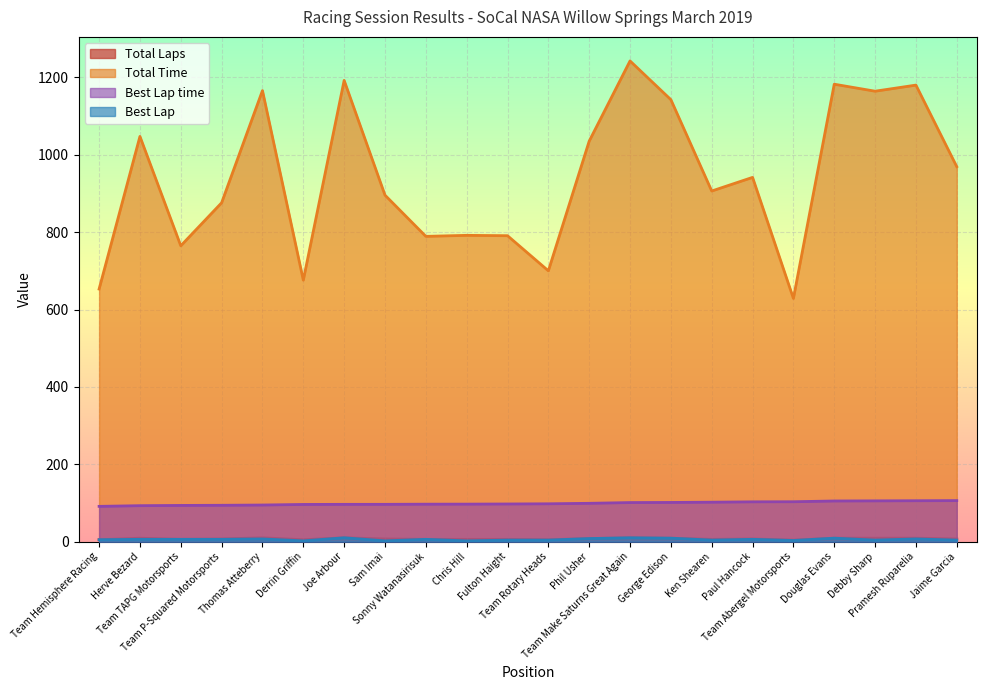

The value of Best Lap time at Team Rotary Heads is 48.4. True or false?

False